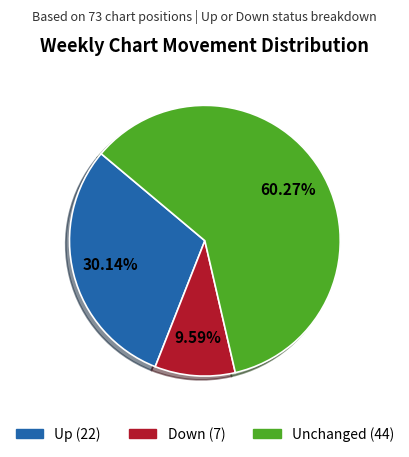

Is there any slice that represents more than half of the pie?

Yes